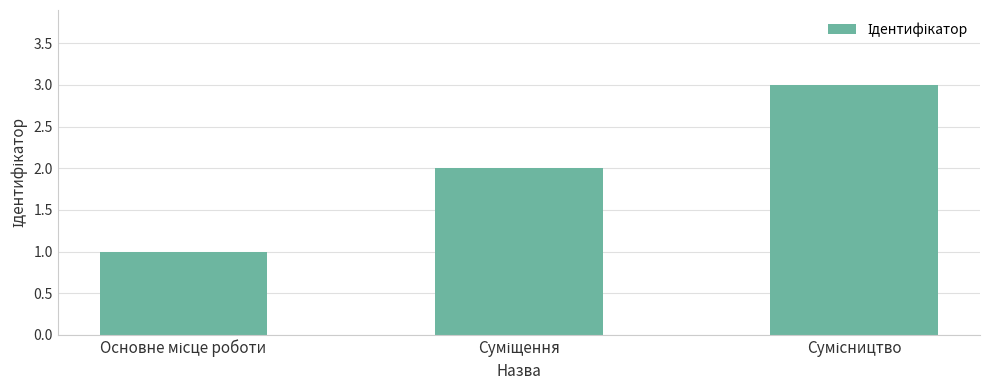

What is the smallest value displayed?

1